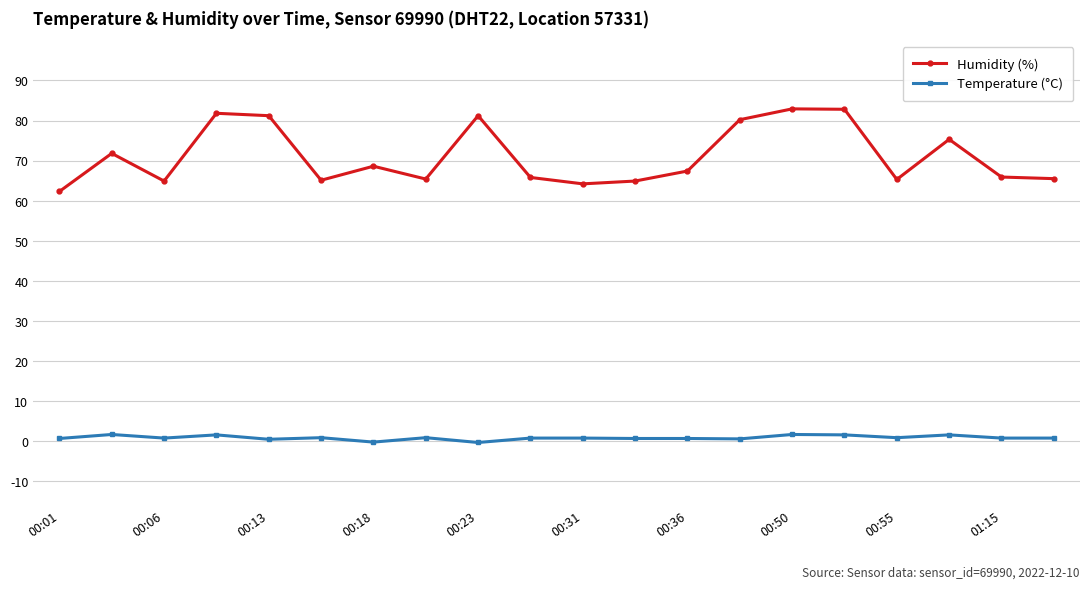

True or false: Humidity (%) and Temperature (°C) intersect in this chart.

False